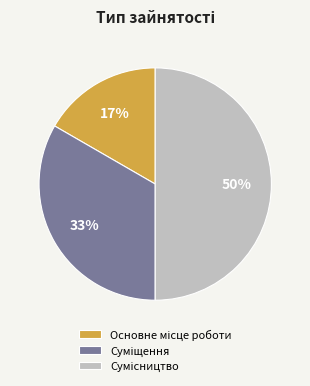

To the nearest percent, what is the difference between the largest and smallest slice percentages?

33%